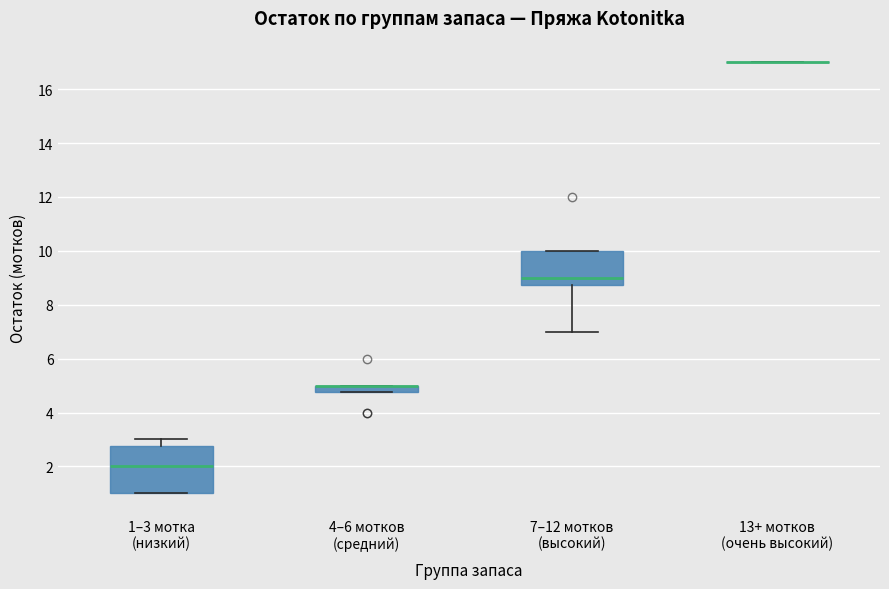

Comparing the boxes themselves (not the whiskers), which one is the tallest?

1–3 мотка (низкий)